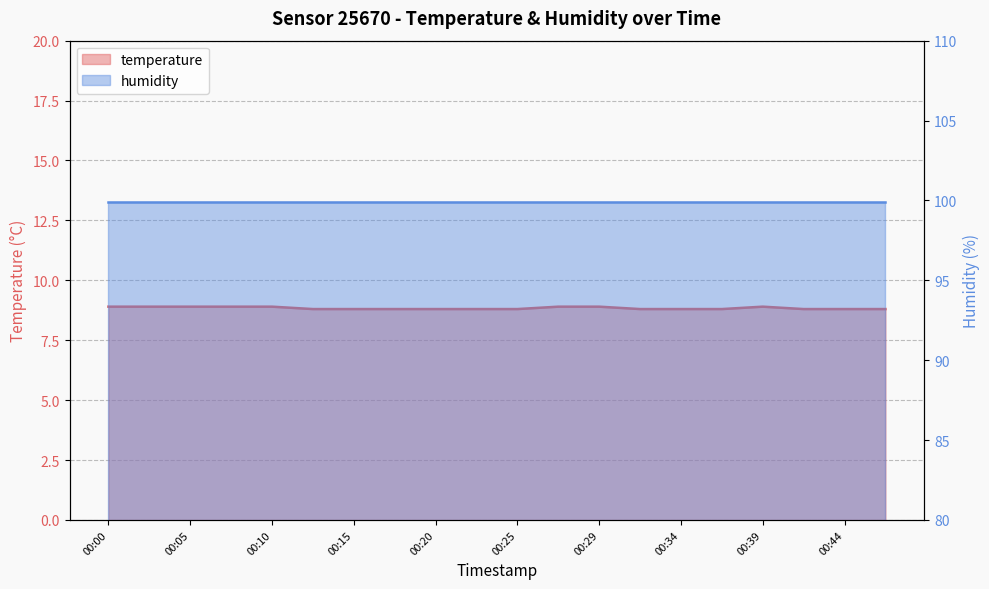

Approximately how many times larger is the value at 00:34 compared to 00:00?

1.0